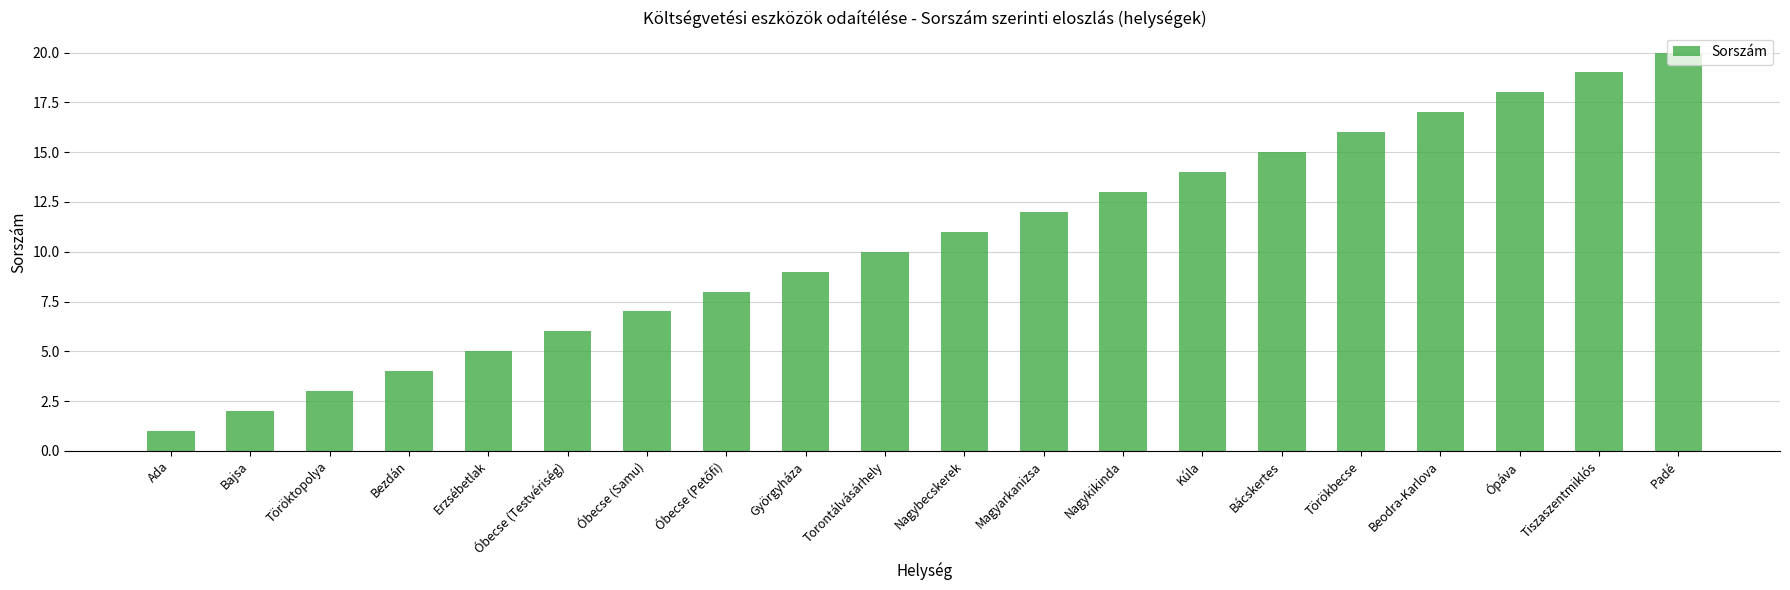

True or false: the data shows 6 at Óbecse (Testvériség).

True